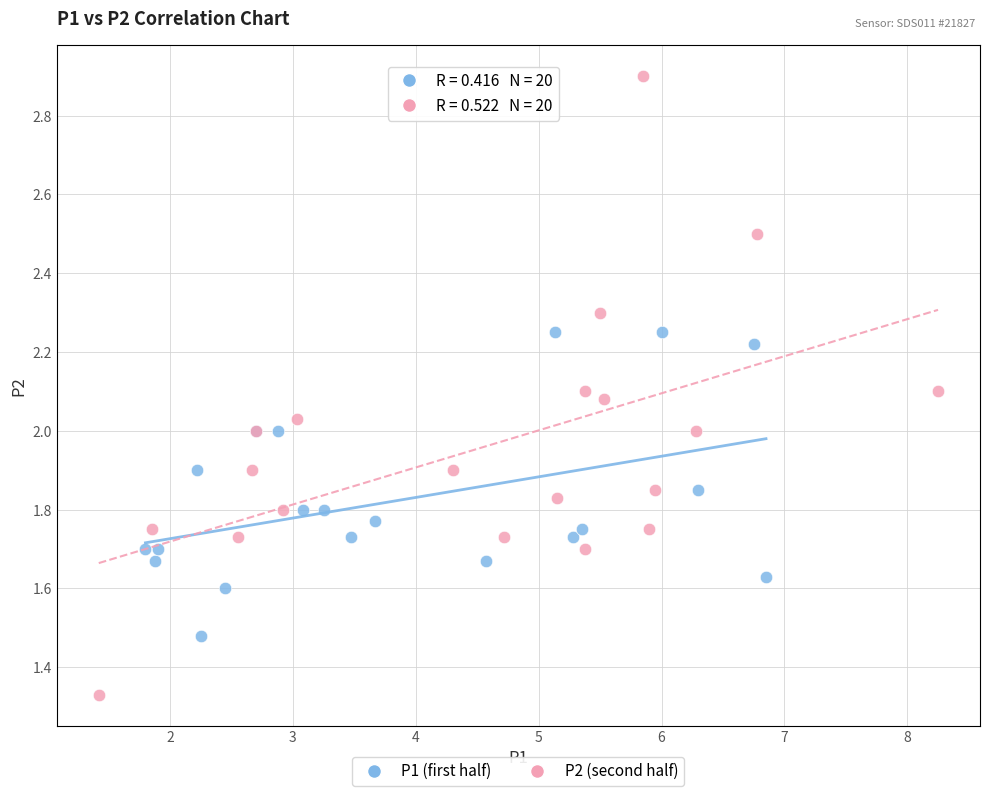

What are all the series names shown in the legend?

P1 (first half), P2 (second half)